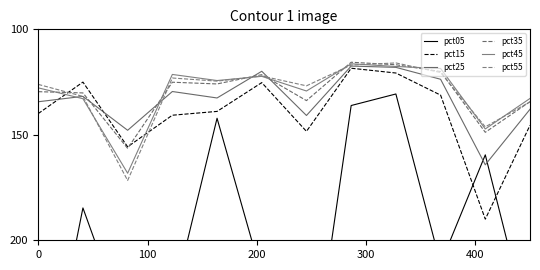

What is the average value of the pct05 series?

205.9